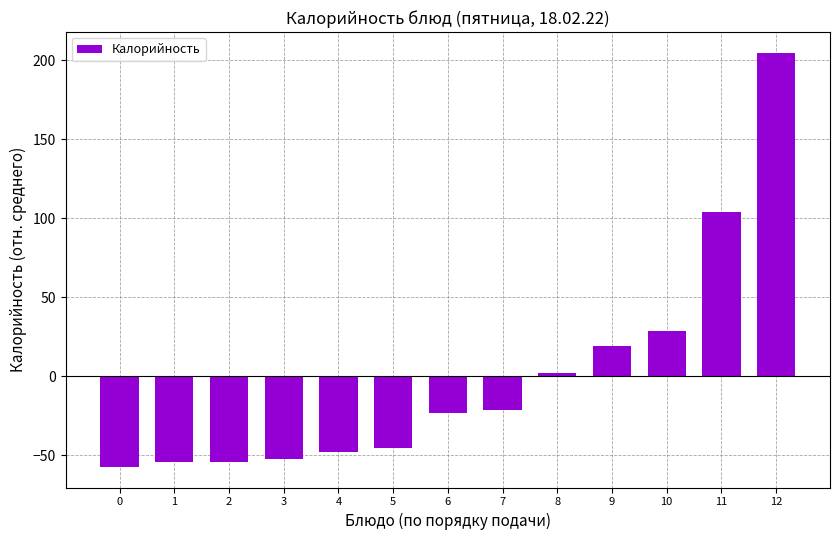

Where is the data nearest to the value 73?

11